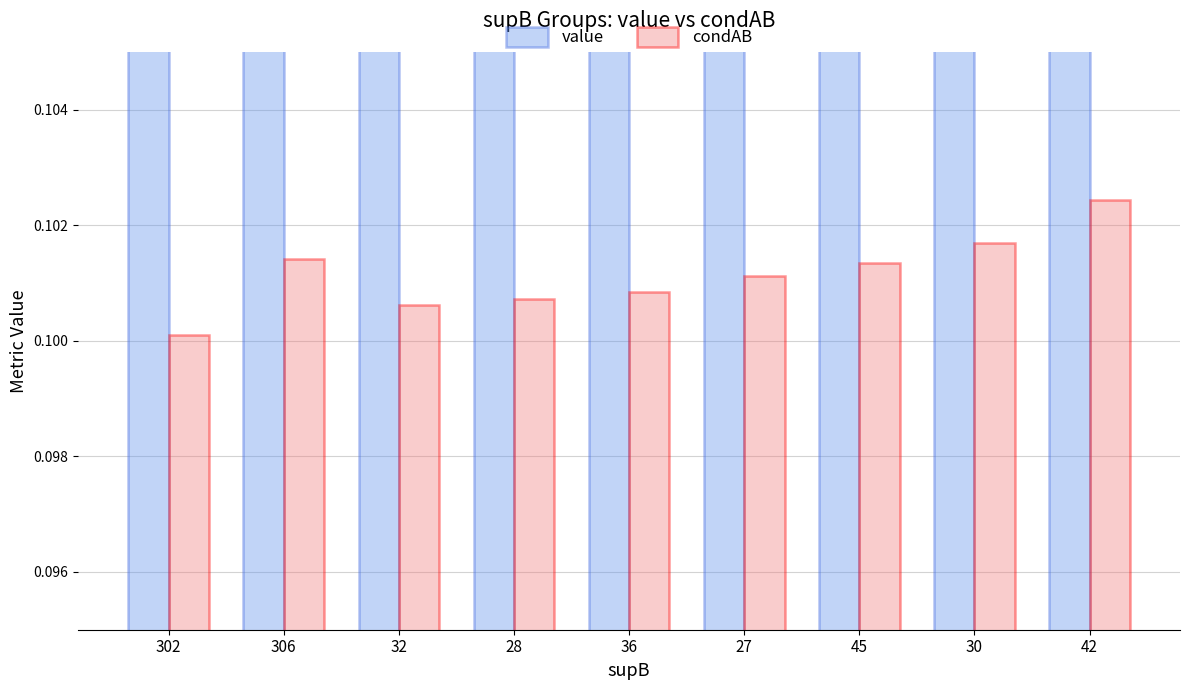

What position from the left is 45?

7